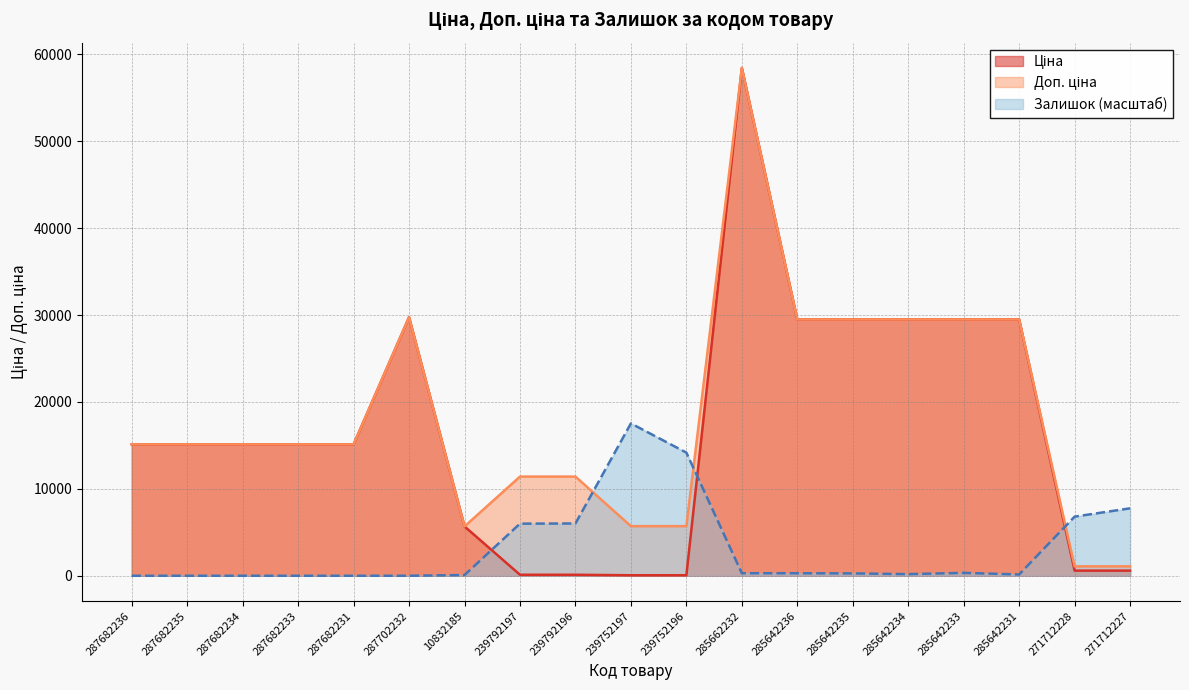

Between 271712227 and 287682231, which is larger?

287682231